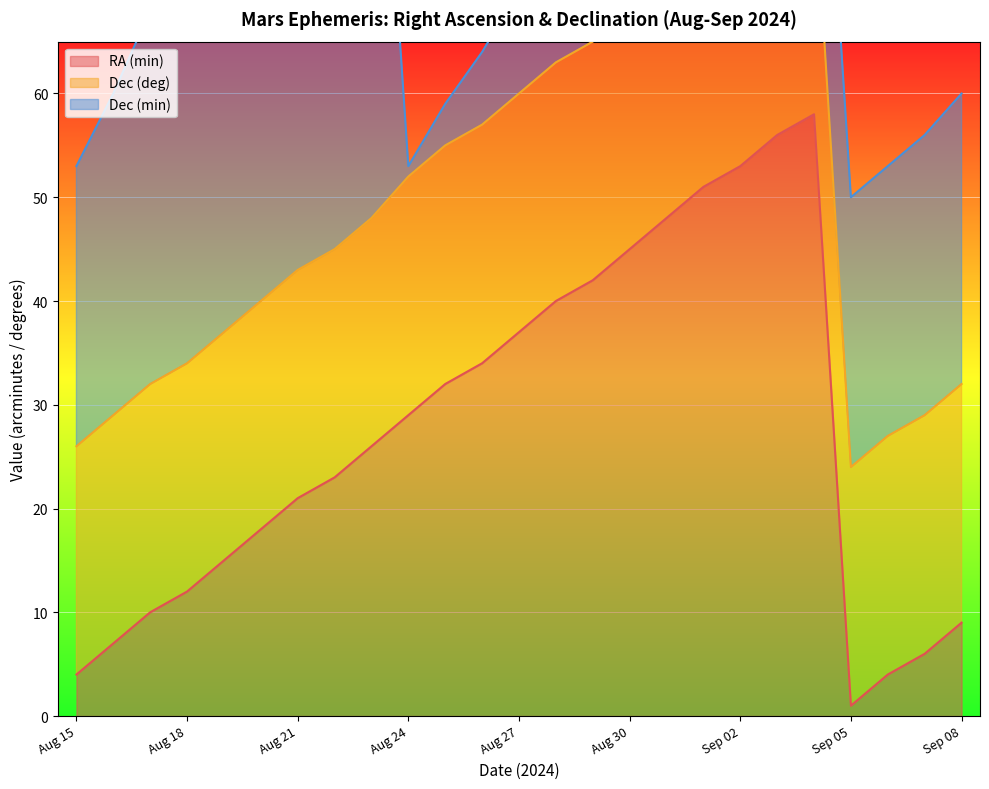

The RA (min) series shows 1 at Sep 05. True or false?

True